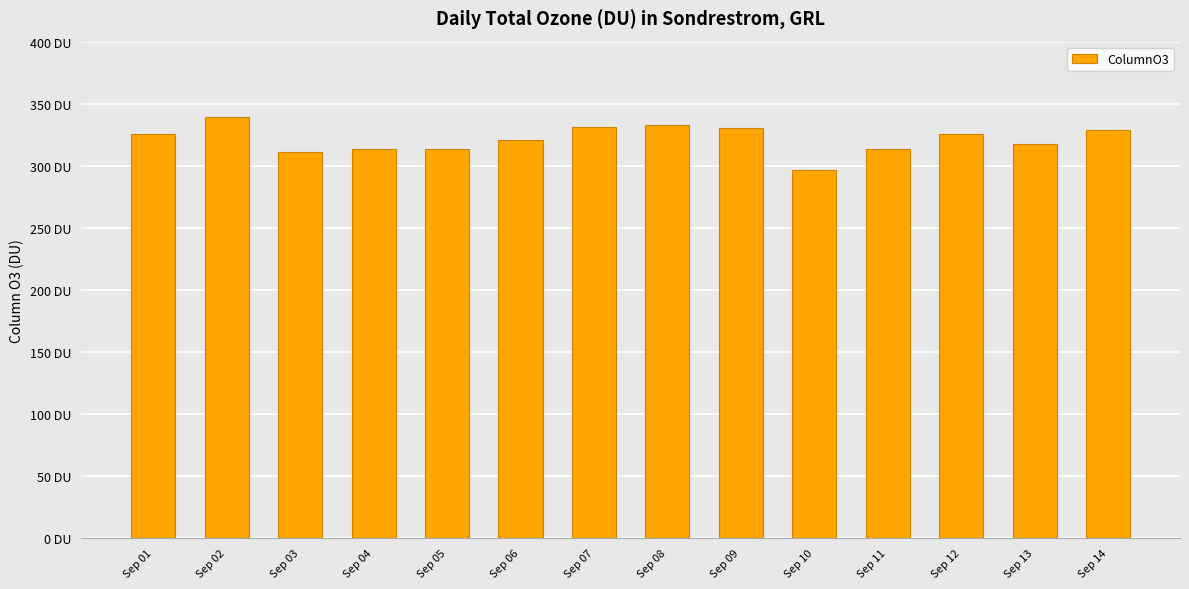

Rank the categories by value from lowest to highest.

Sep 10, Sep 03, Sep 05, Sep 11, Sep 04, Sep 13, Sep 06, Sep 12, Sep 01, Sep 14, Sep 09, Sep 07, Sep 08, Sep 02